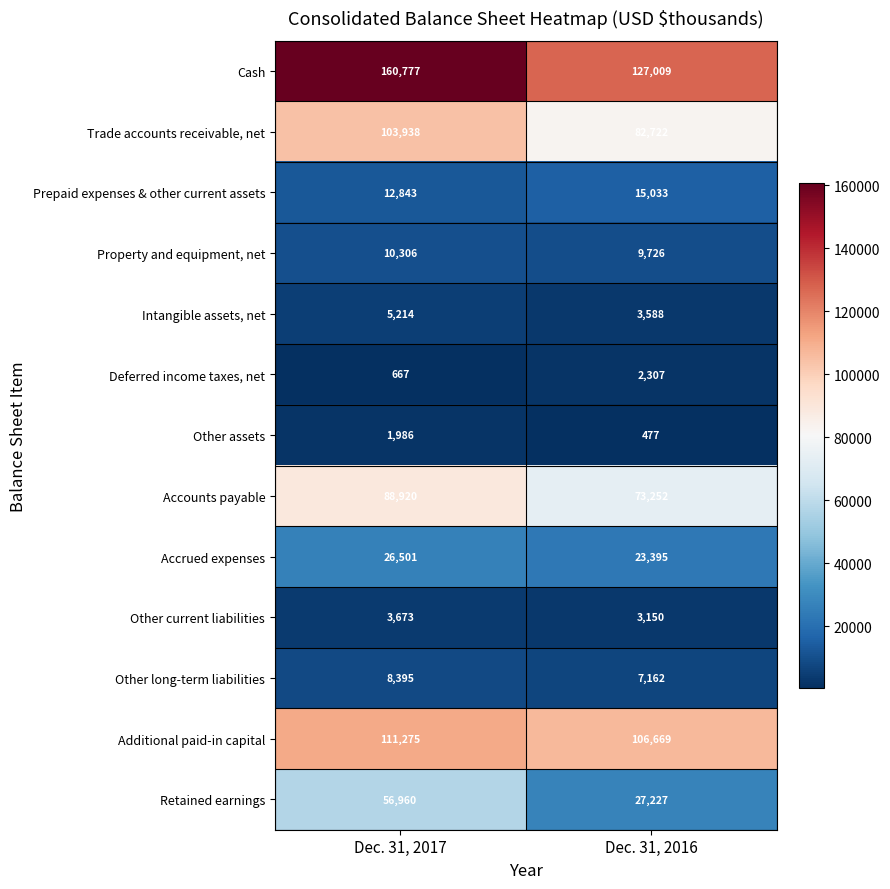

What is the approximate value of Accounts payable at Dec. 31, 2016, to the nearest 50?

73250